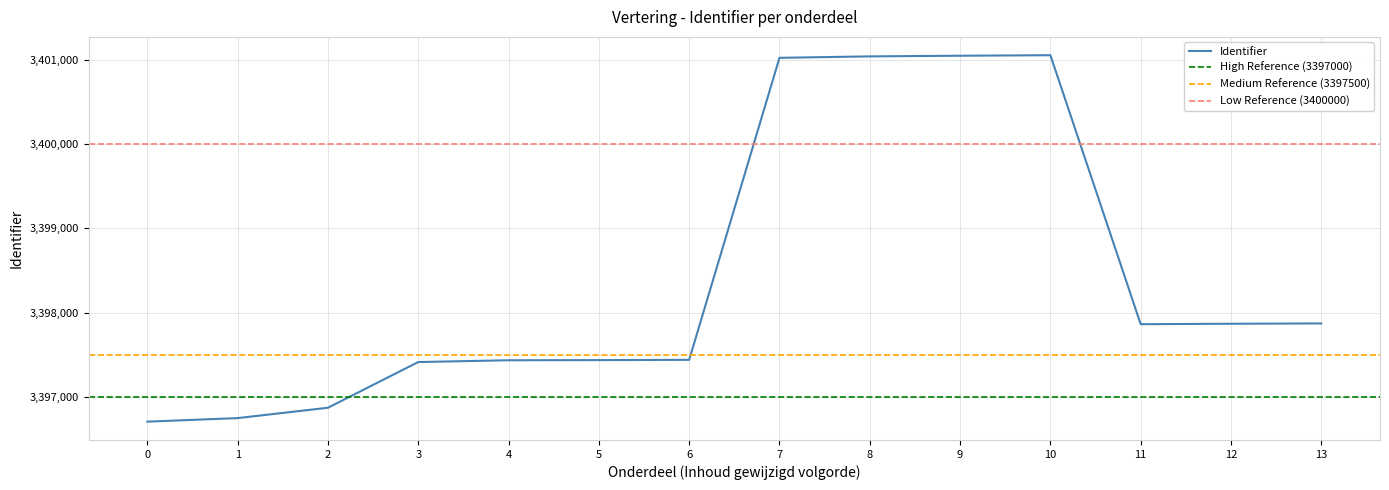

What value does the data have at 2?

3396871